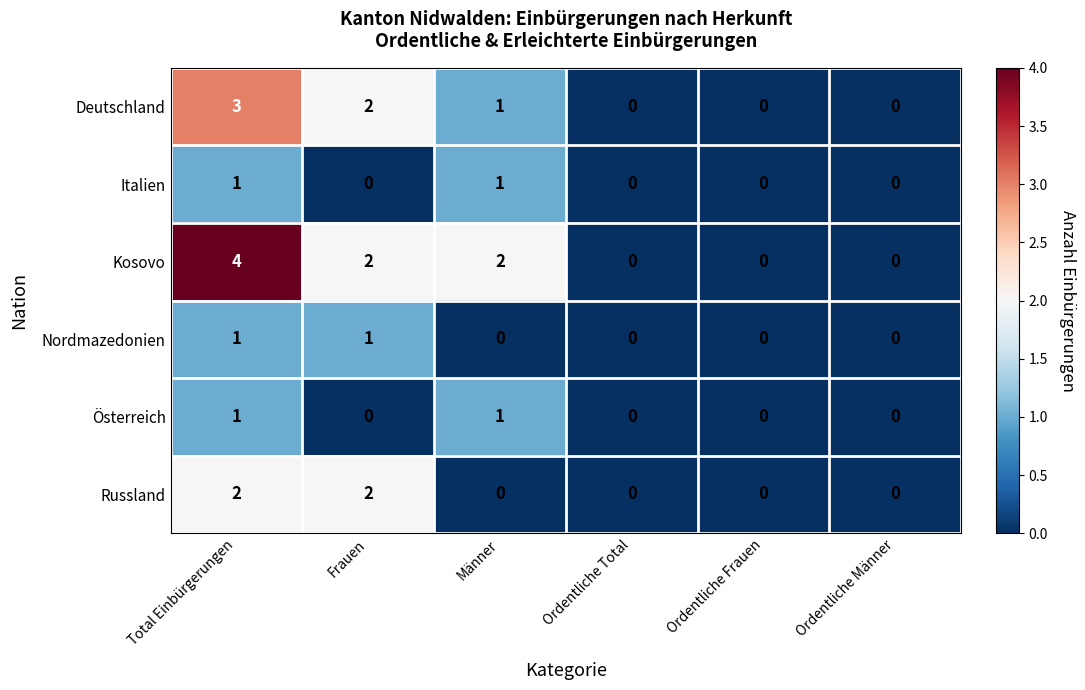

Is it true that Deutschland equals 3 at Total Einbürgerungen?

True